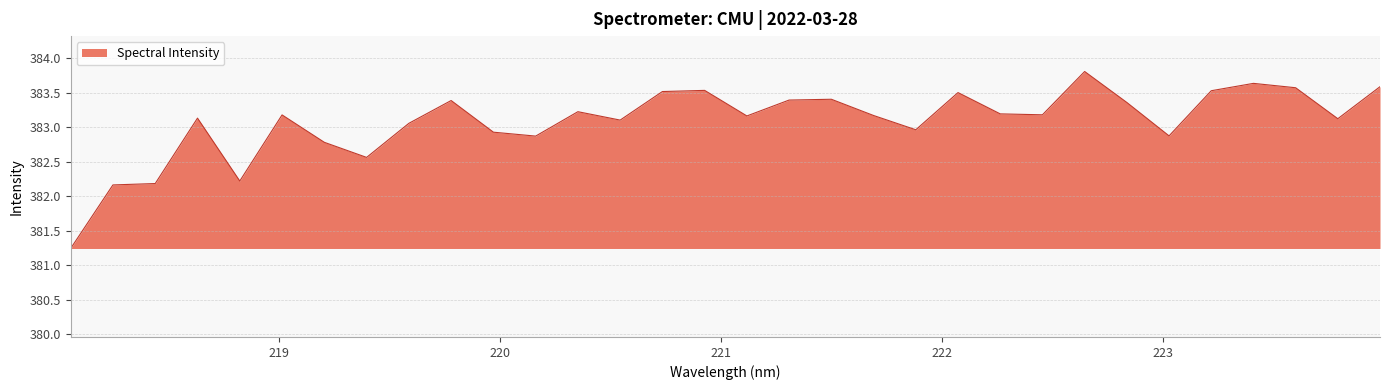

What is the difference between the maximum and minimum values?

2.6